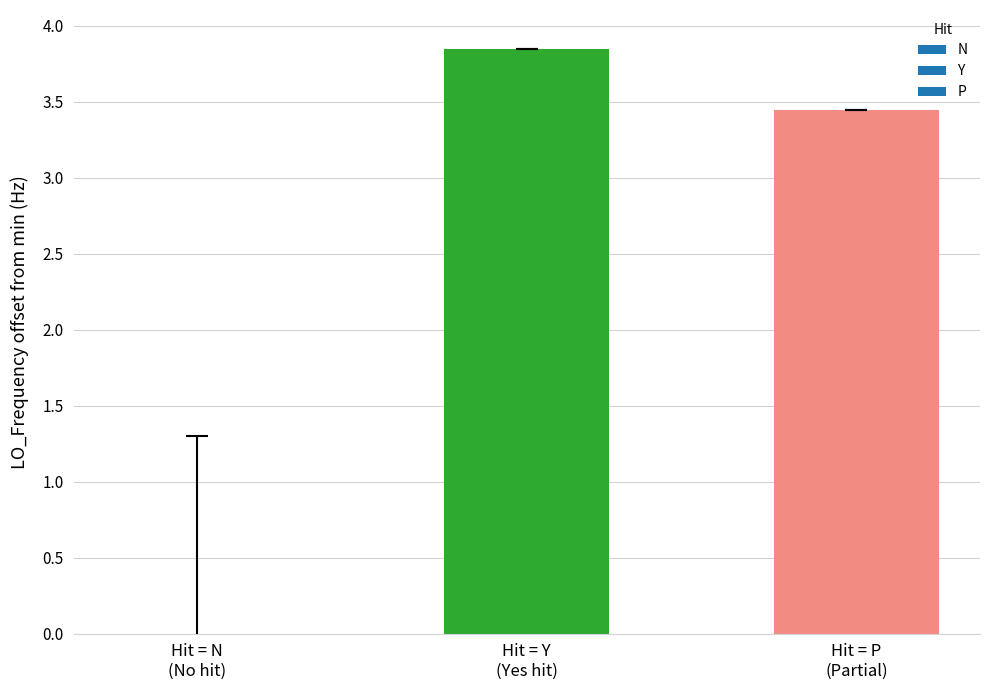

What is the sum of all values?

7.3